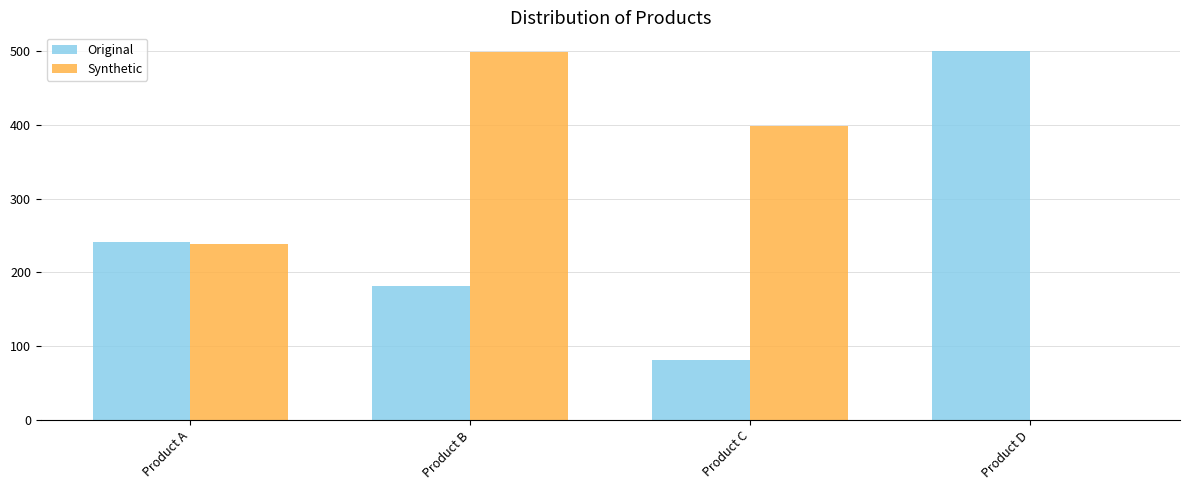

Count the Synthetic values in the range 238 to 498.

3